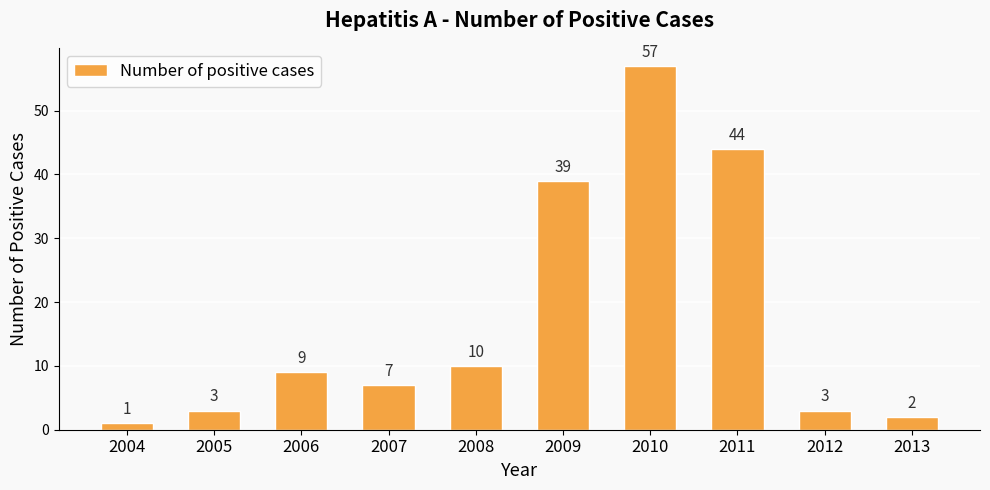

What is the value of the 3rd bar from the left?

9